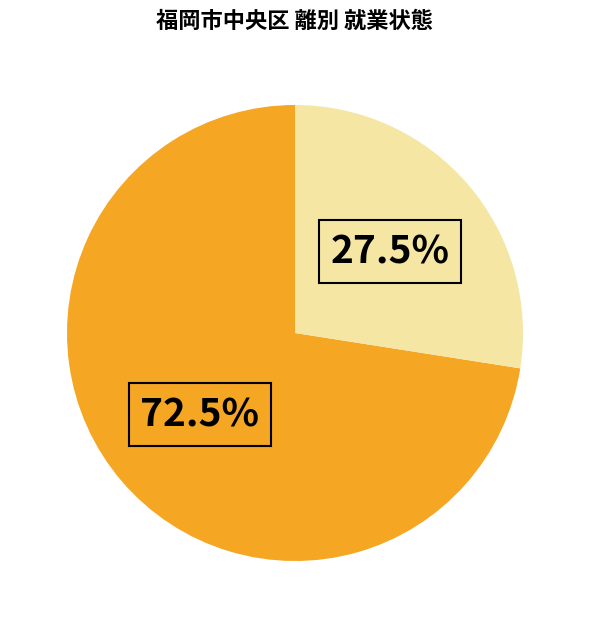

How many slices are in this pie chart?

2